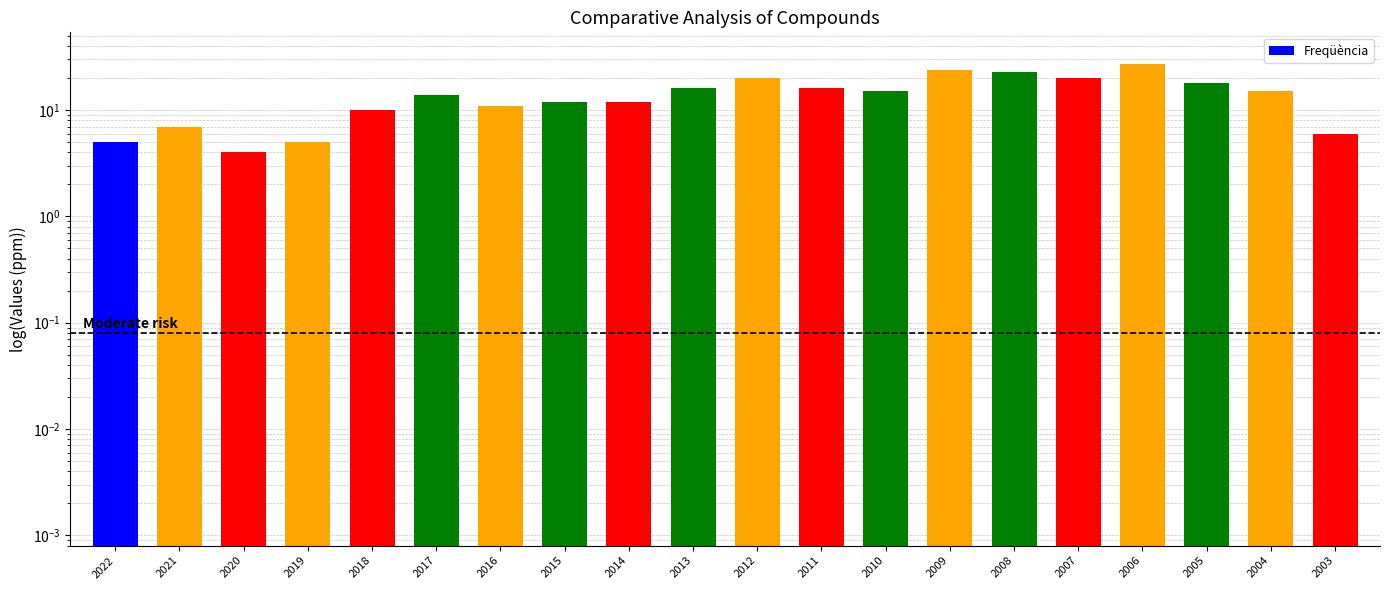

What is the value of the 20th bar from the left?

6